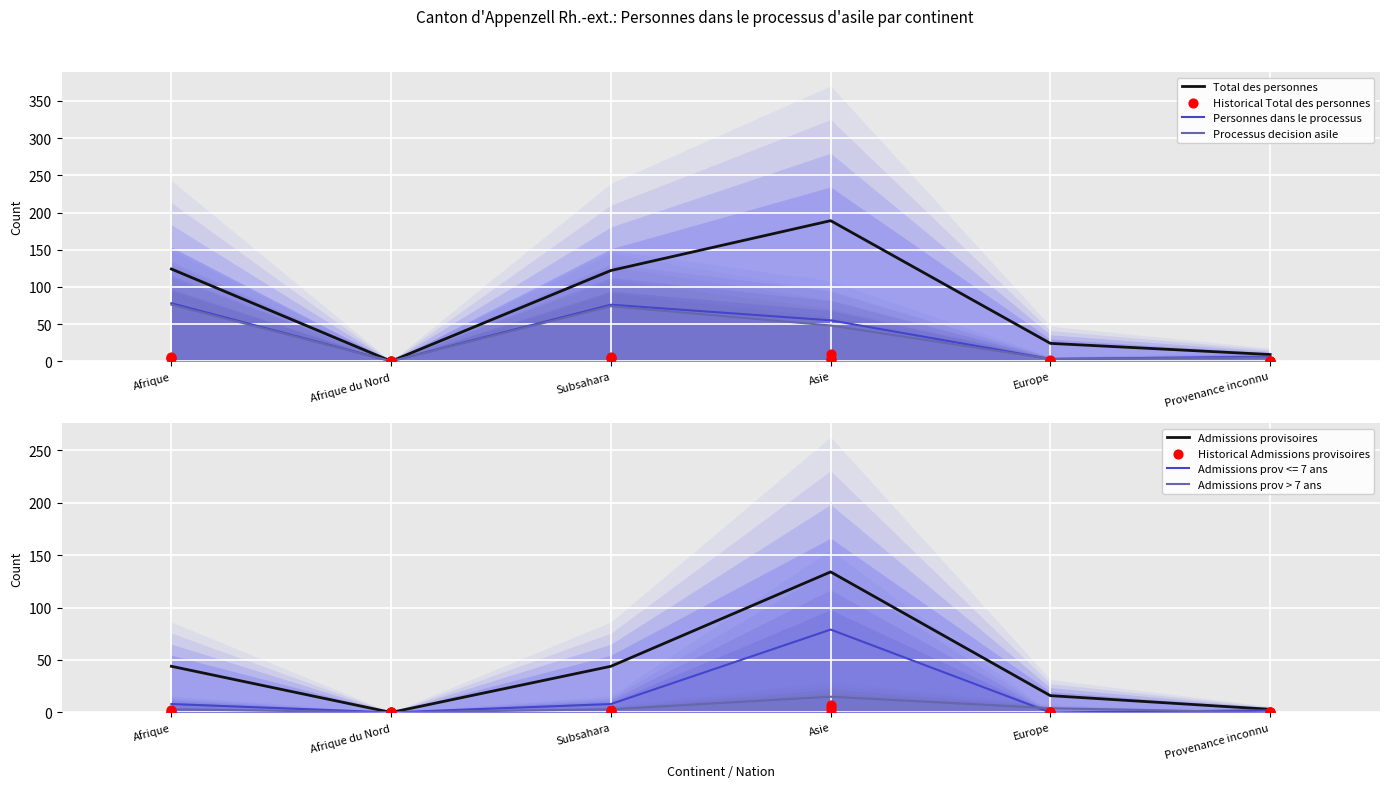

At how many categories does at least one series exceed 132?

1